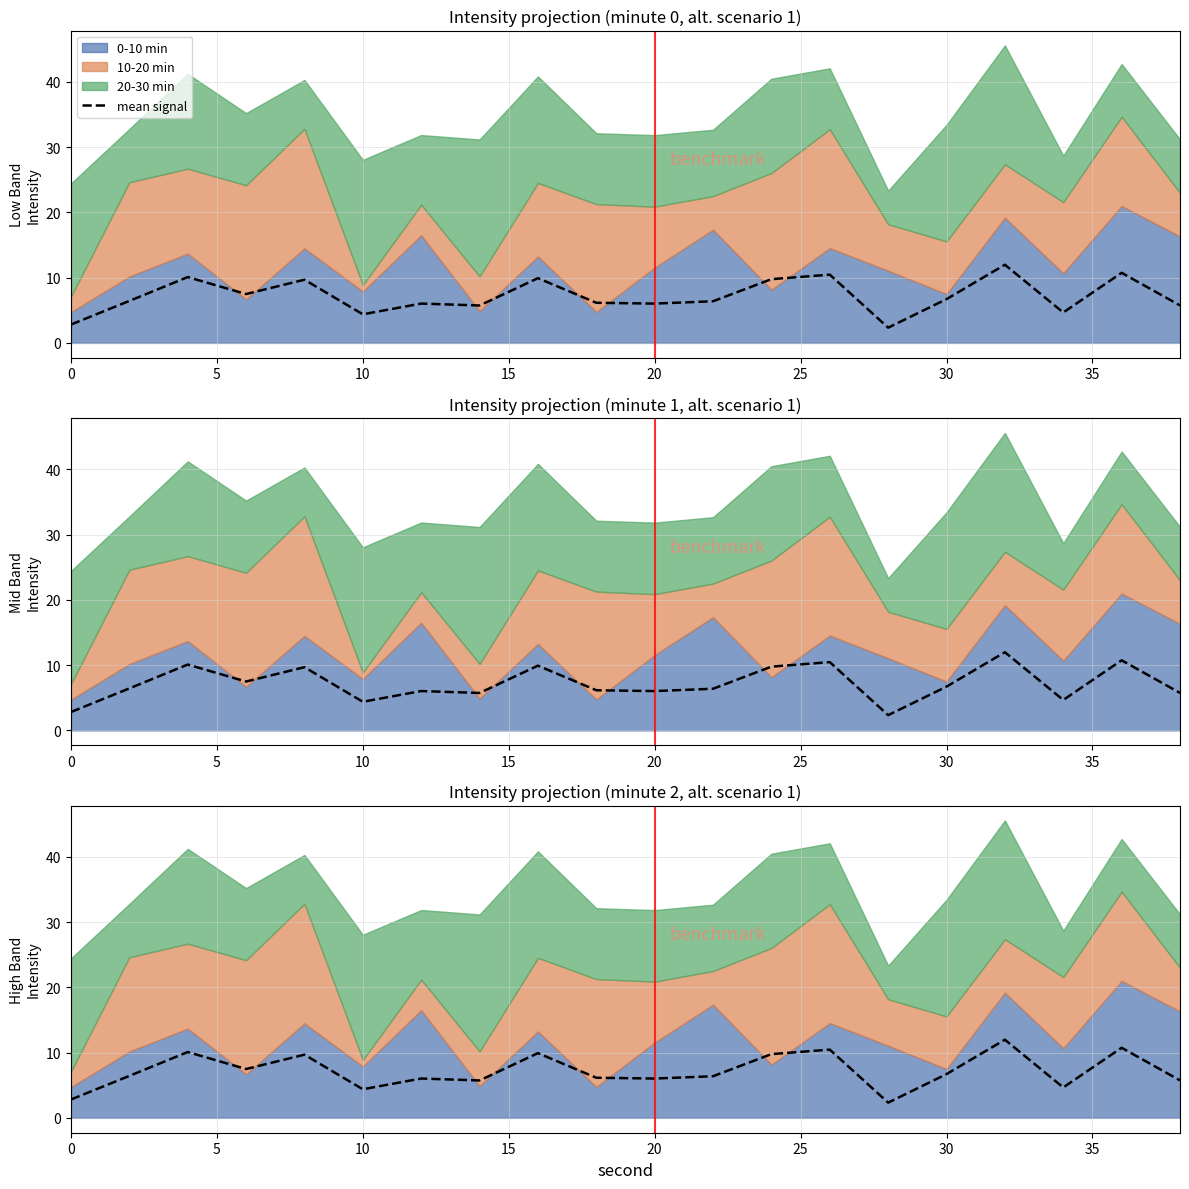

What is the difference between the maximum and minimum values?

9.6